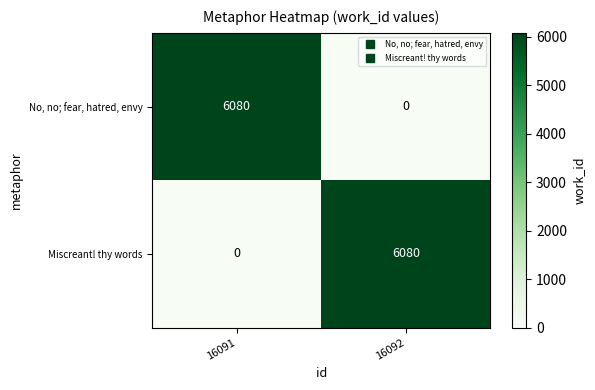

The Miscreant! thy words series shows 6080 at 16092. True or false?

True